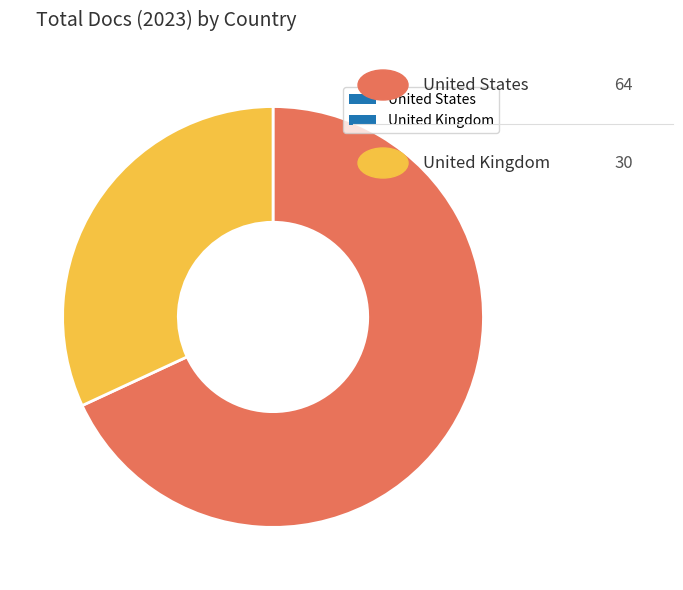

Is there any slice that represents more than half of the pie?

Yes